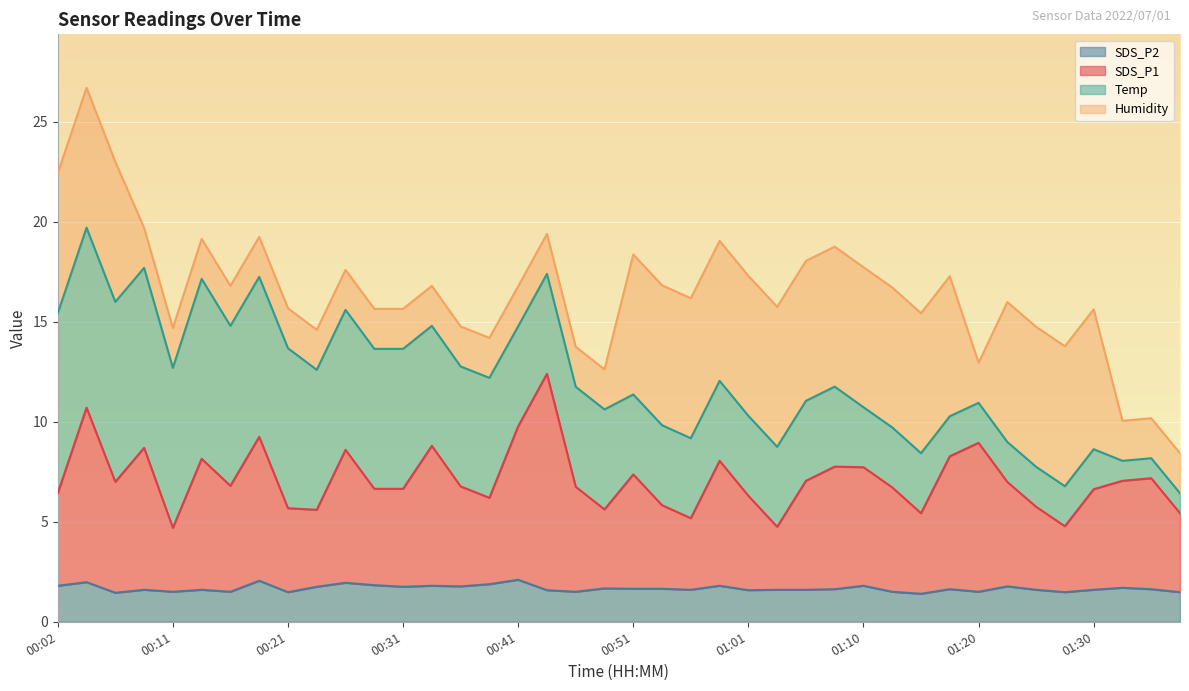

True or false: SDS_P1 and SDS_P2 intersect in this chart.

False